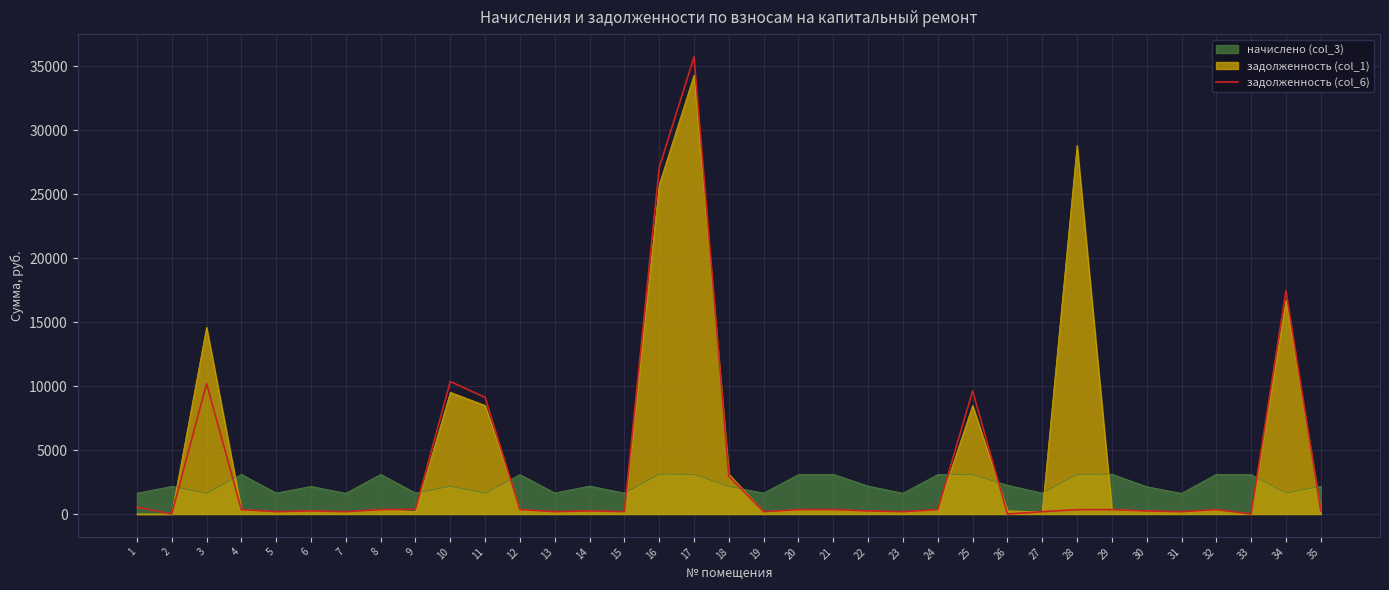

Which series has the widest spread of values?

задолженность (col_6)